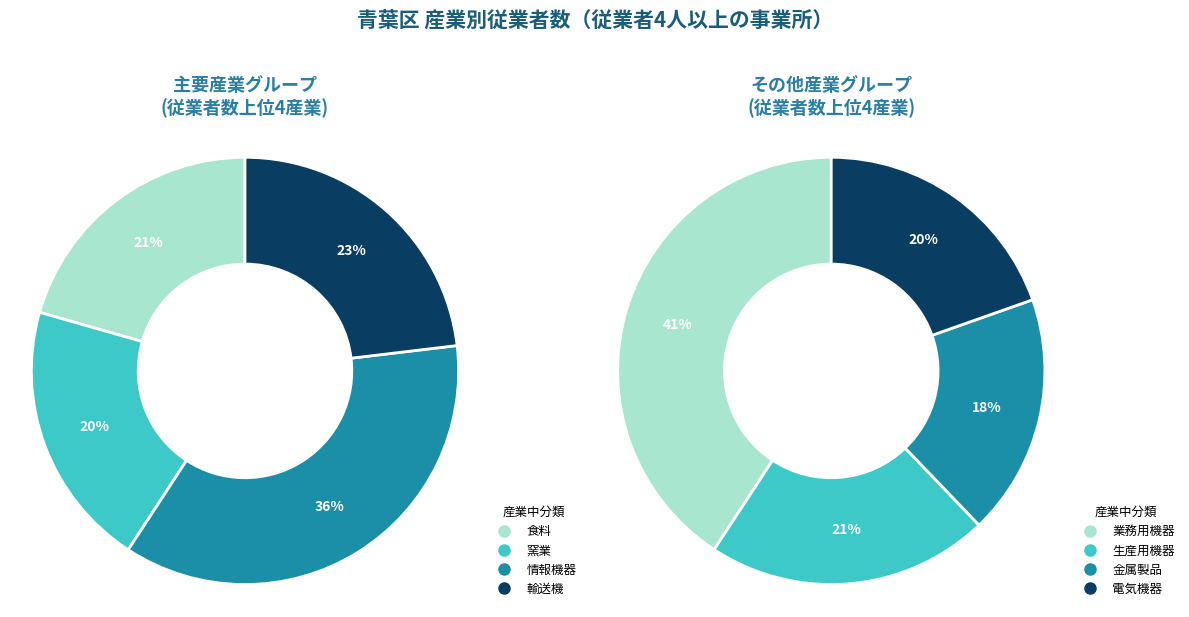

Does 窯業 account for over 50% of the chart?

No